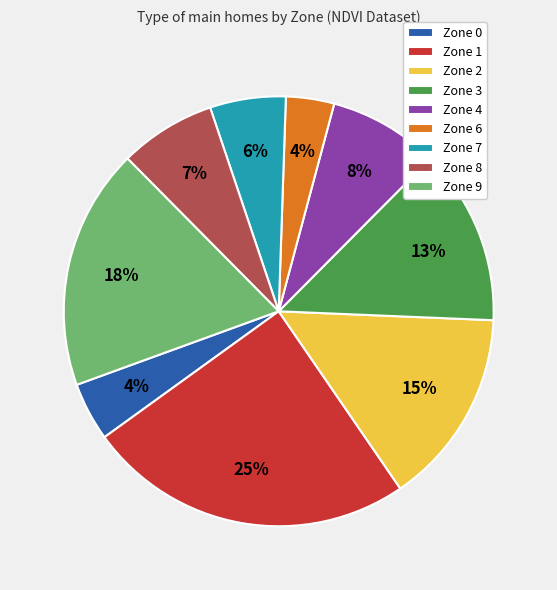

Is there any slice that represents more than half of the pie?

No